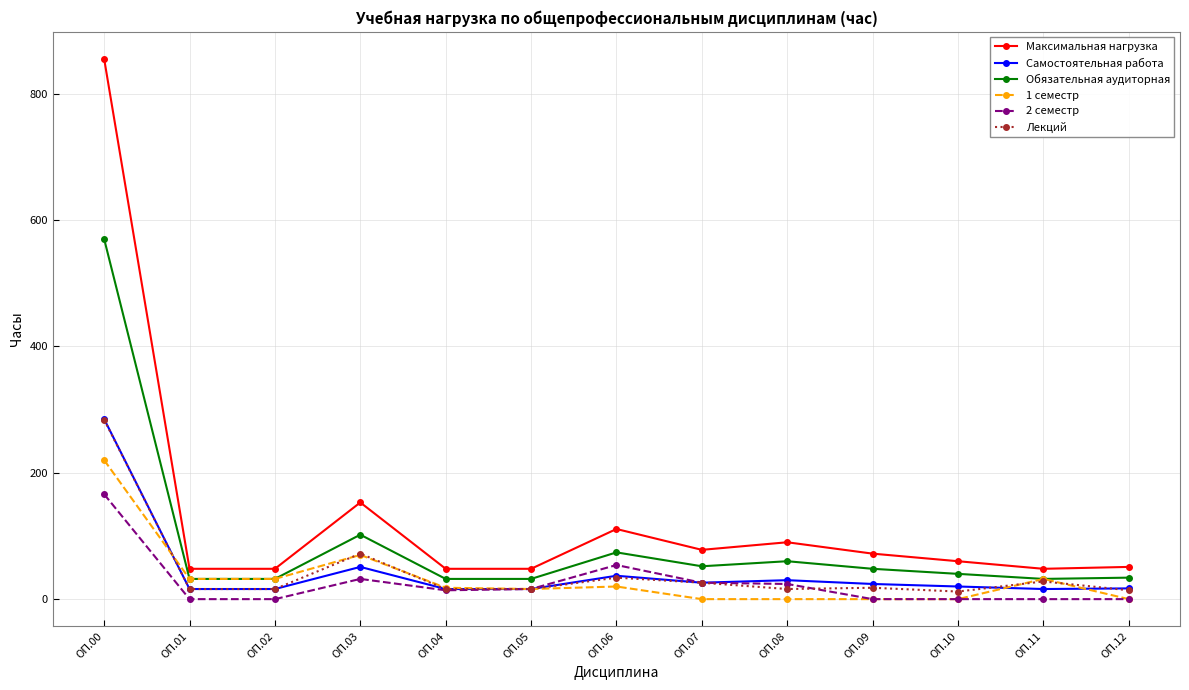

Which series has the widest spread of values?

Максимальная нагрузка